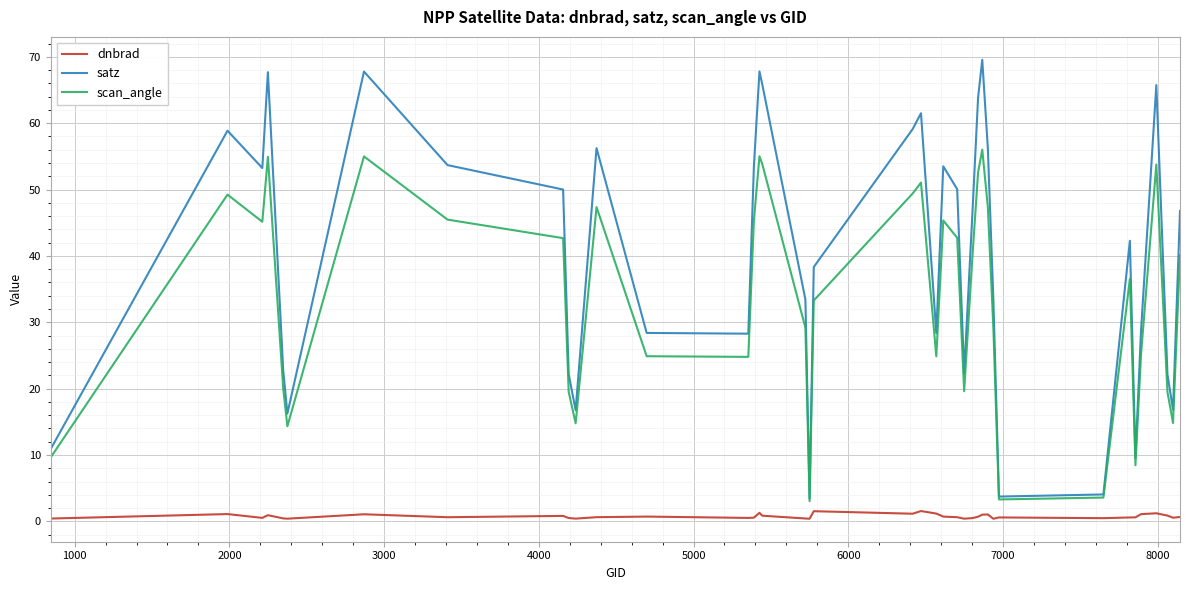

List the series in order of their overall mean, highest first.

satz, scan_angle, dnbrad